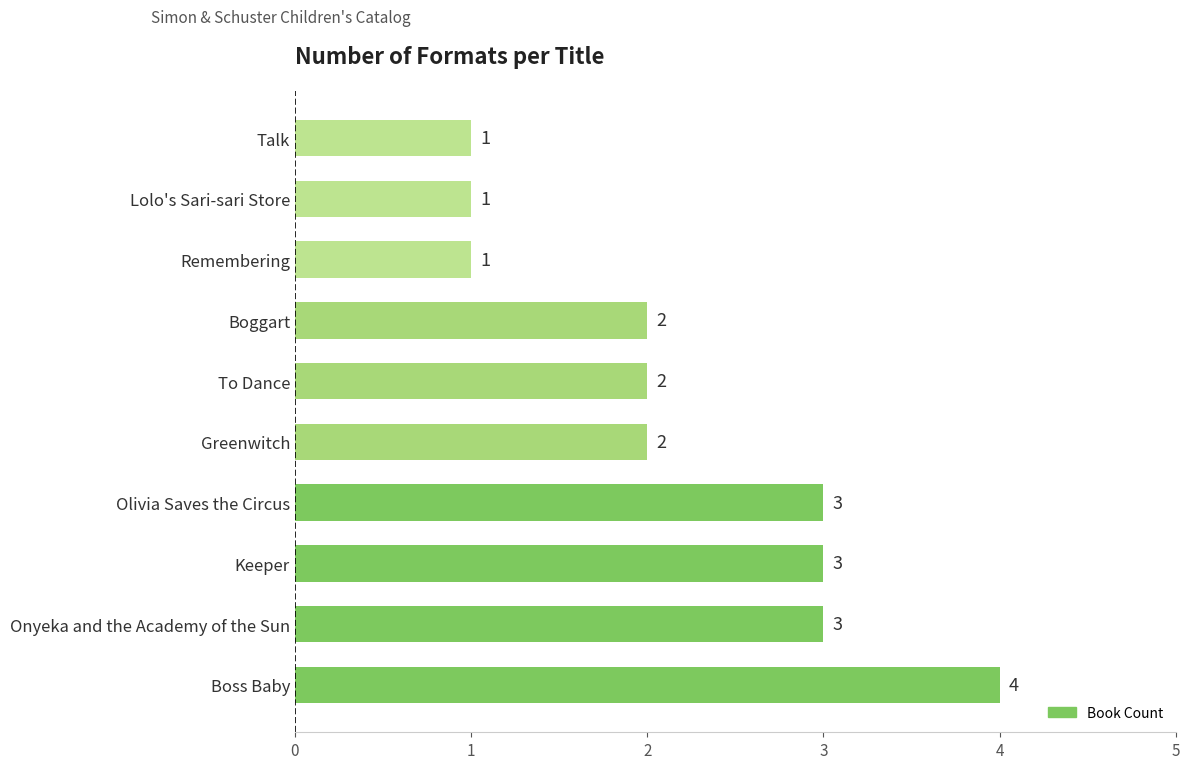

Between Boggart and Olivia Saves the Circus, which is larger?

Olivia Saves the Circus